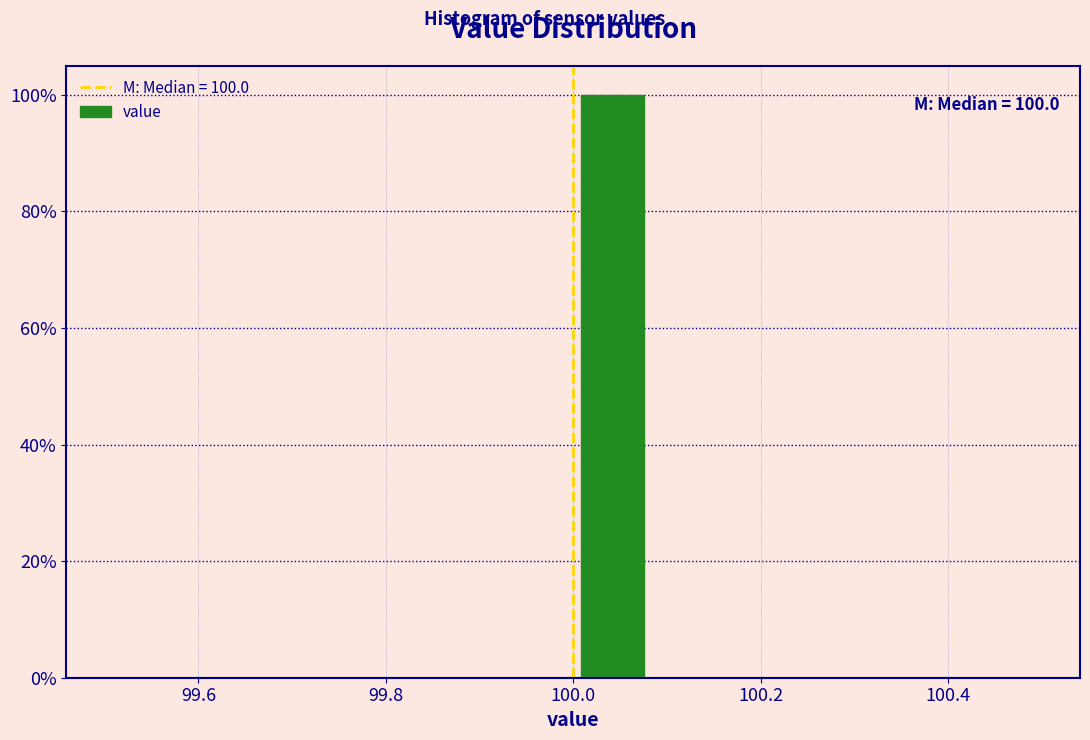

Which range on the x-axis has the tallest bar?

100.00 to 100.08